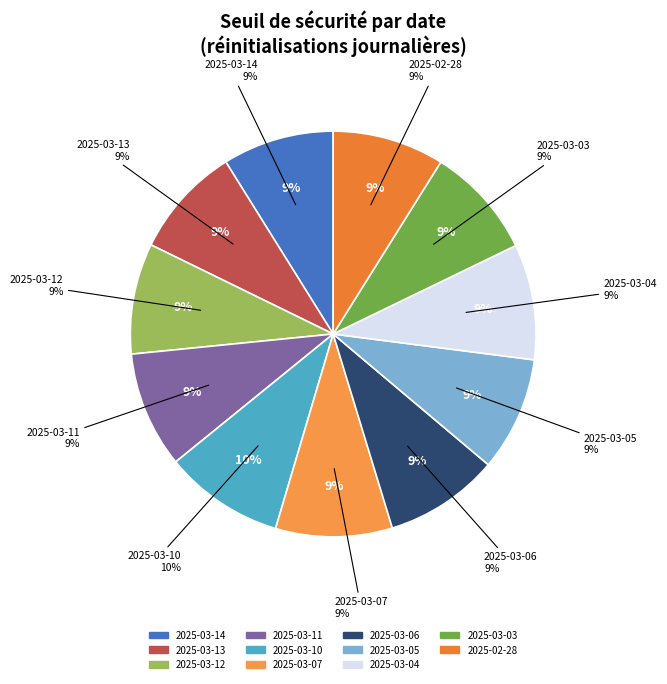

What is the change in value from 2025-03-10 to 2025-03-06?

-5.6